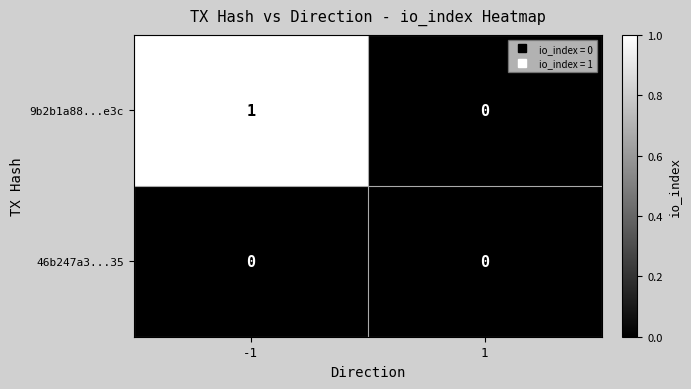

At which category is the sum across all series the highest?

-1